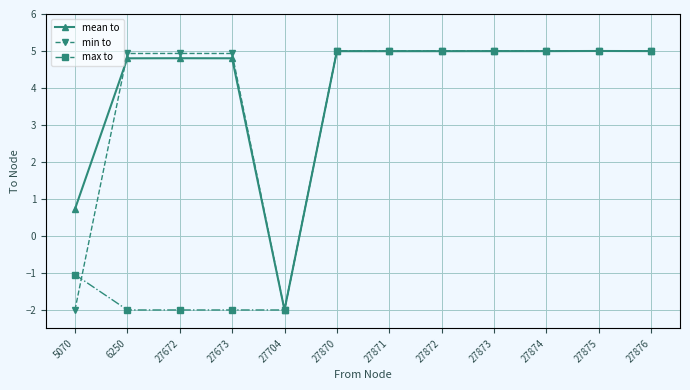

What value does the min to series have at 5070?

-2.0